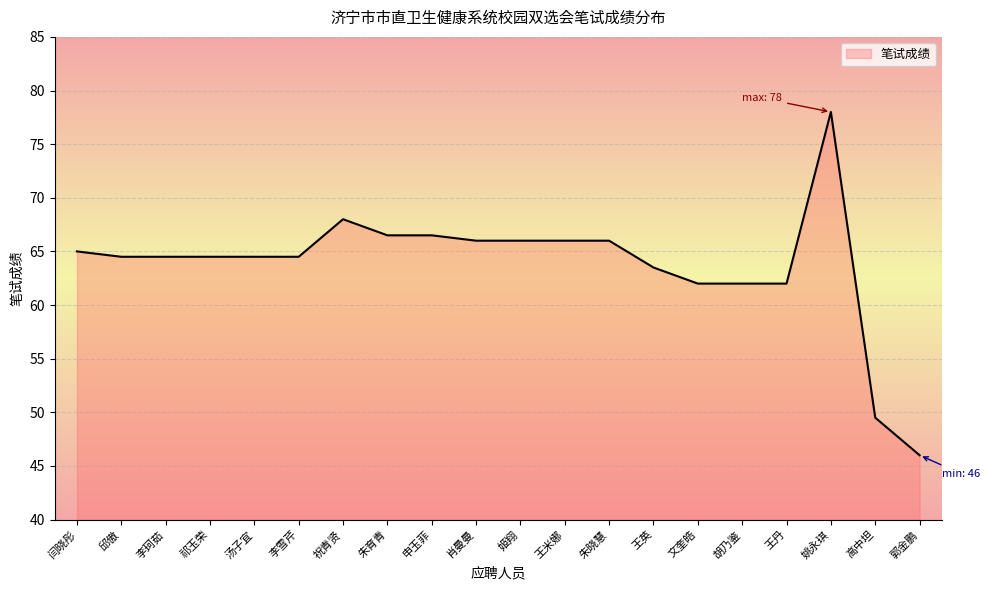

Does the chart display data point markers on the line(s)?

No